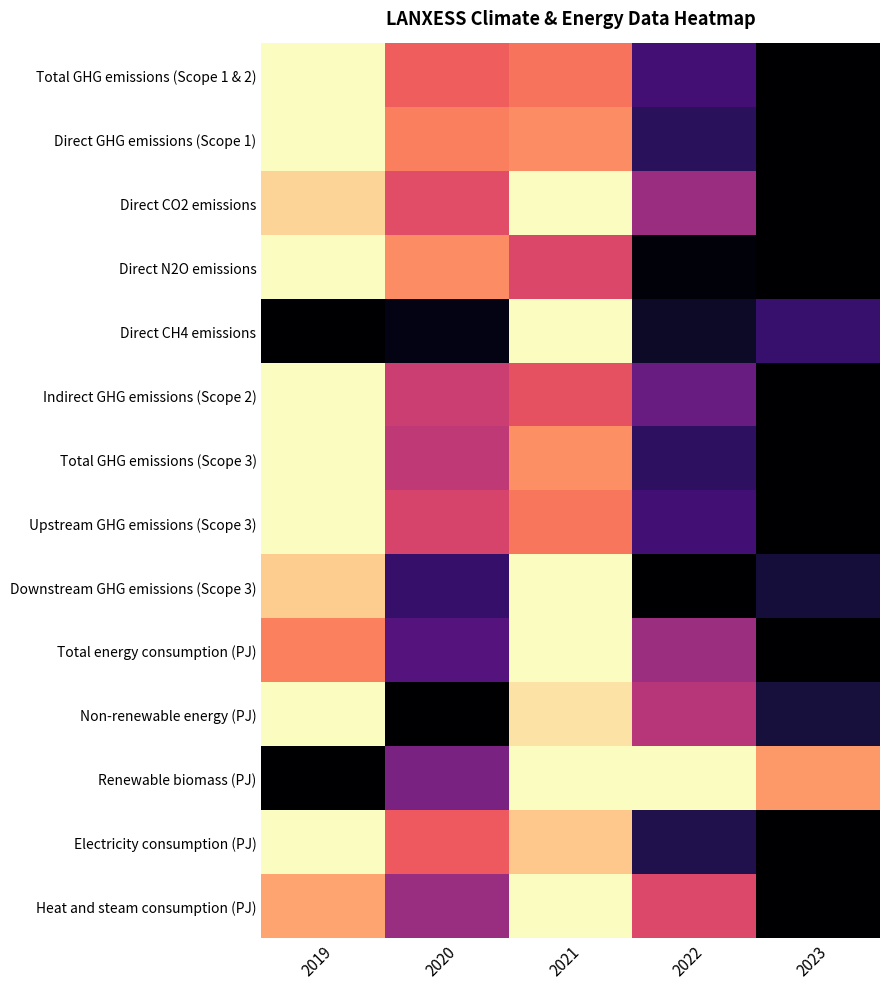

How many categories are shown in the chart?

5